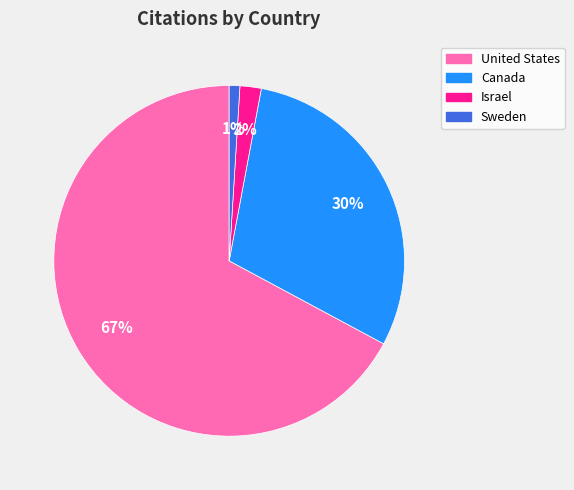

Is it true that Sweden is 6% of the pie?

False